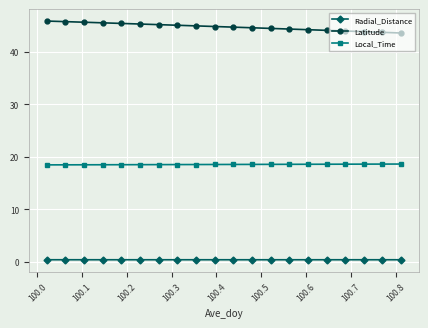

Which series has the largest total across all categories?

Latitude